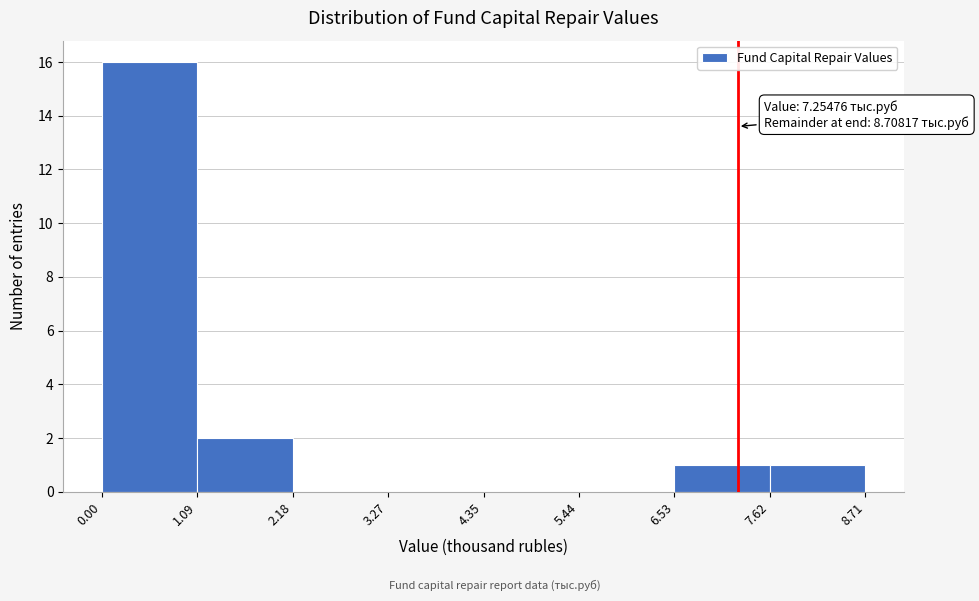

Over which range of the x-axis is the bar tallest?

0.00 to 1.09